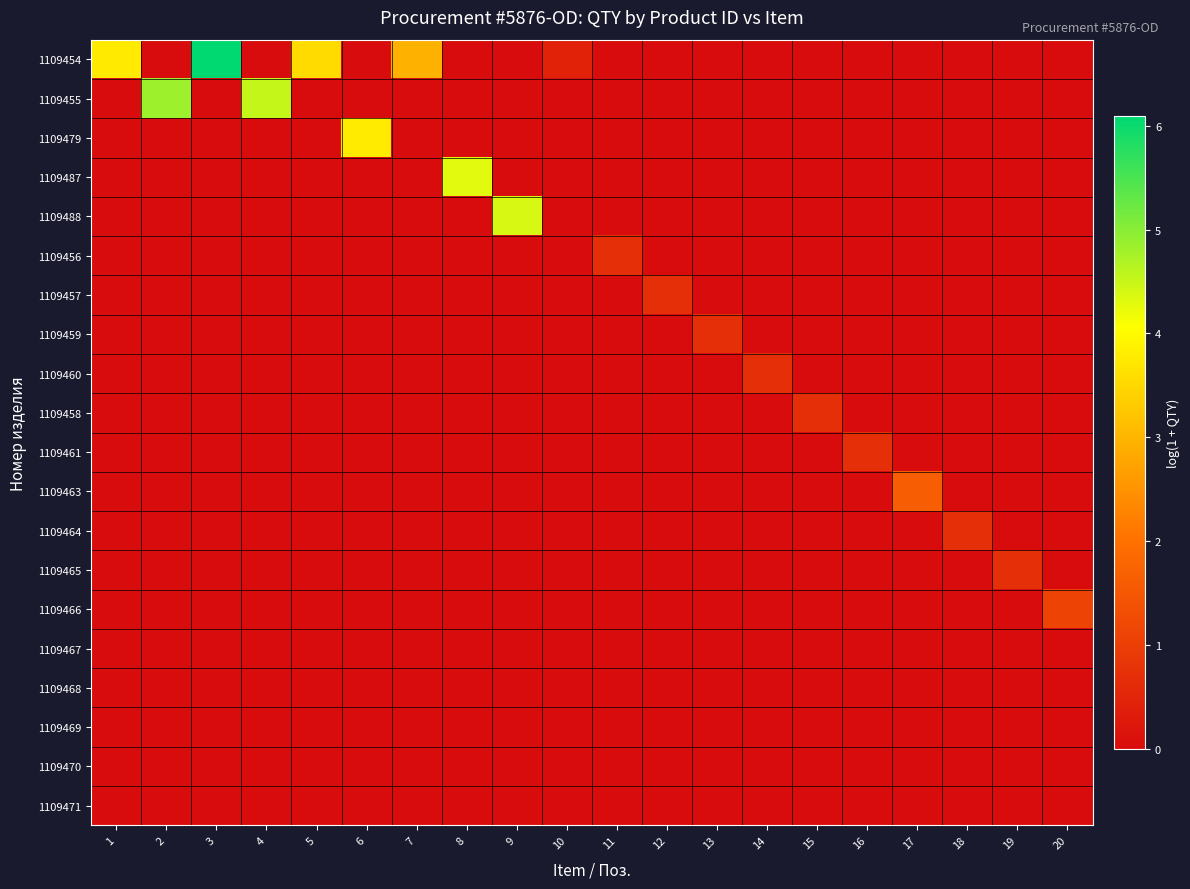

At which category is the sum across all series the highest?

3